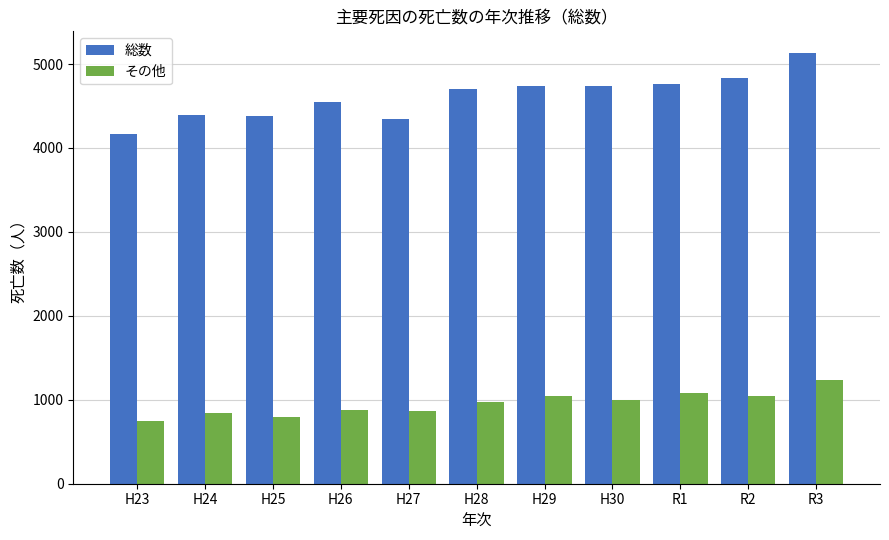

What is the highest value of the 総数 series?

5133